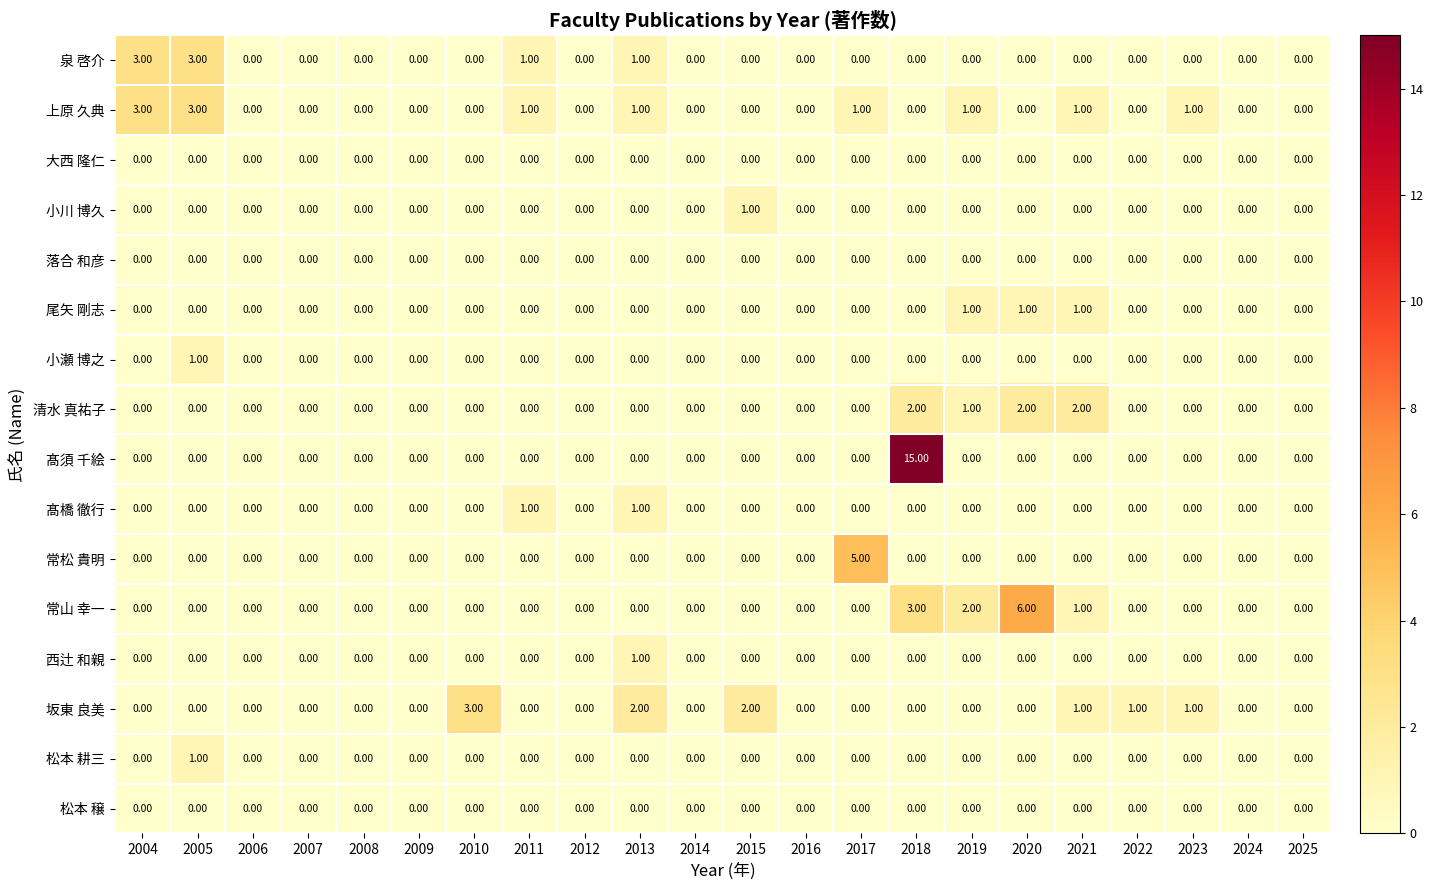

Which series changed the most between 2021 and 2024?

清水 真祐子